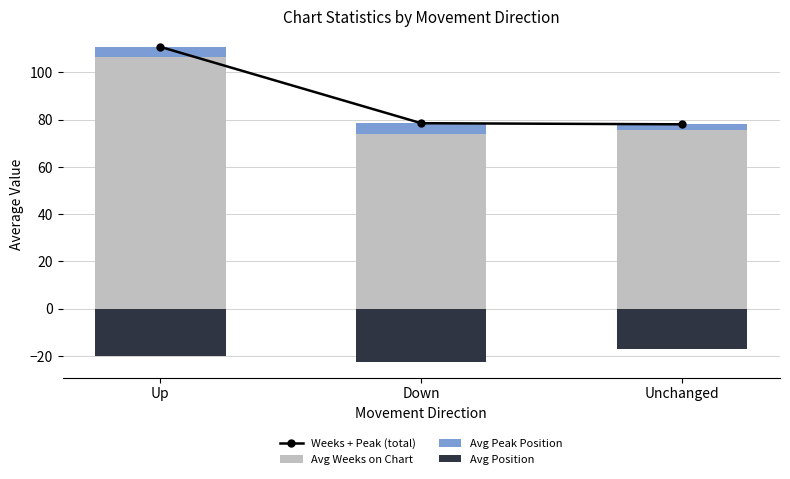

What is the value of the Avg Position bar at the 2nd from the left?

-22.5